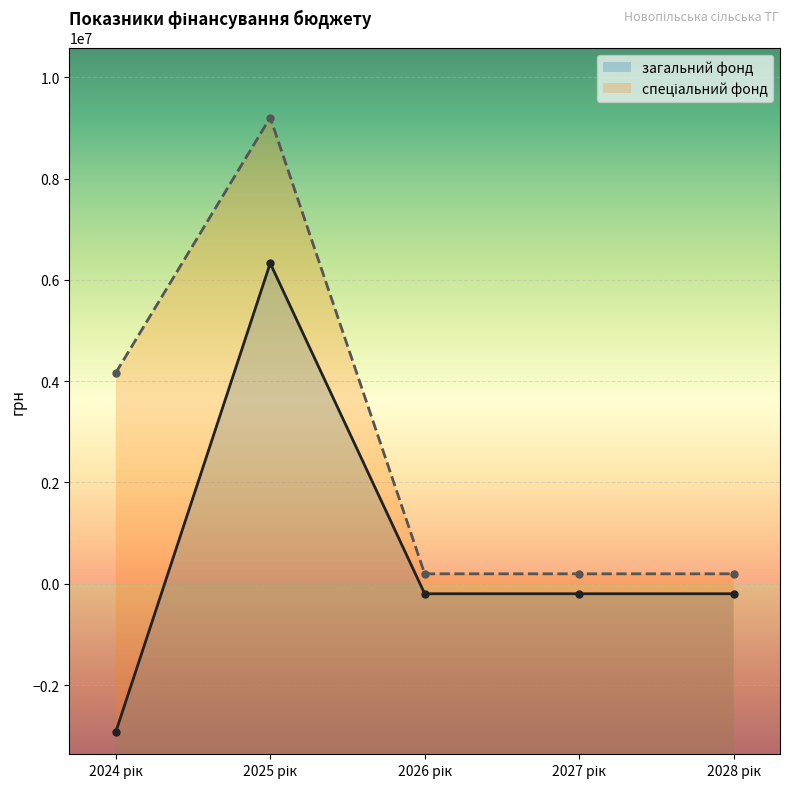

True or false: загальний фонд and спеціальний фонд cross at least once.

False